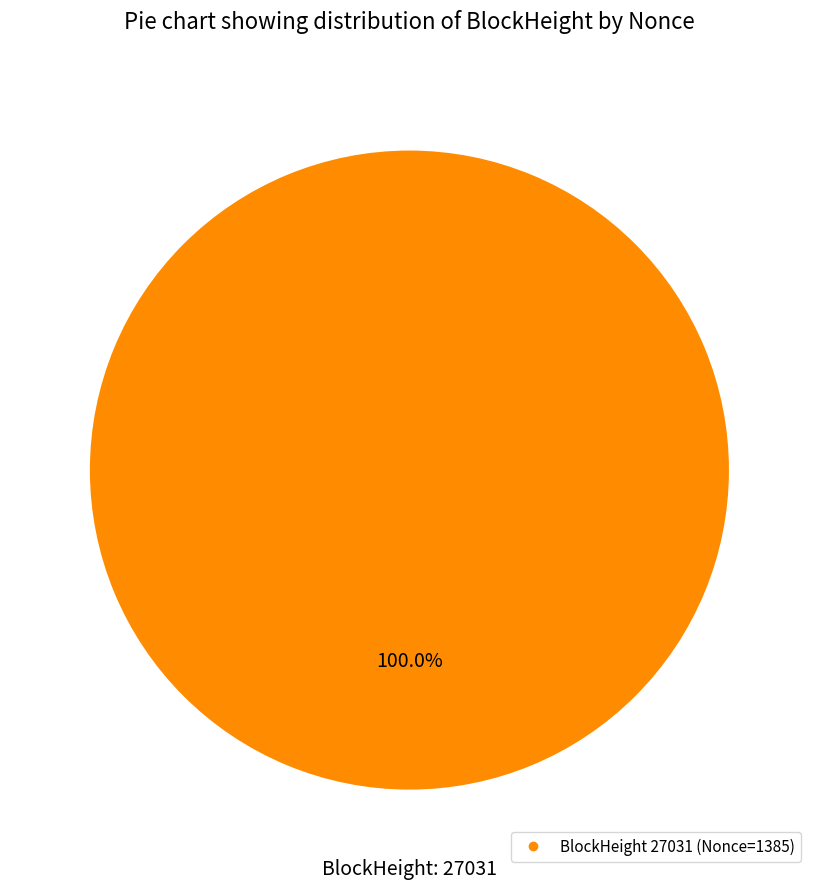

Is there a majority slice in this chart?

Yes